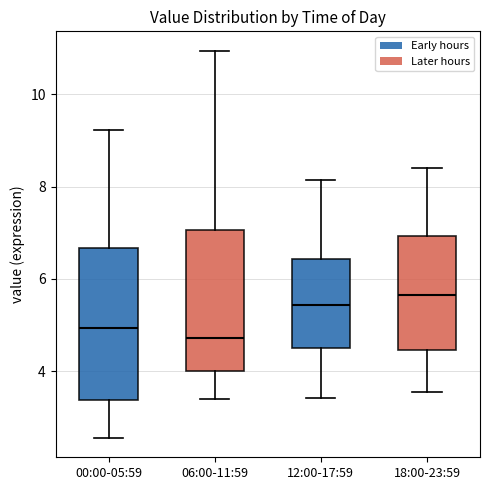

Reading left to right, read every box against the y-axis: the position of its median line, the range the box covers, and the ends of its whiskers. The values are not printed on the chart, so give them approximately, as read against the axis.

00:00-05:59: median 5.0, box 3.4 to 6.6, whiskers 2.6 to 9.2
06:00-11:59: median 4.8, box 4.0 to 7.0, whiskers 3.4 to 11.0
12:00-17:59: median 5.4, box 4.6 to 6.4, whiskers 3.4 to 8.2
18:00-23:59: median 5.6, box 4.4 to 7.0, whiskers 3.6 to 8.4